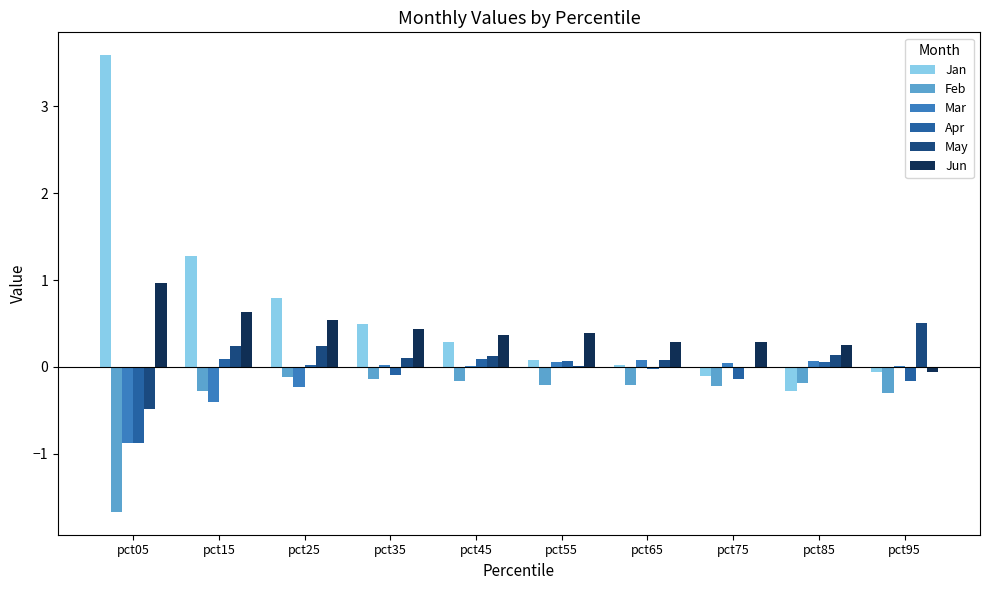

At which label does May reach its peak?

pct95